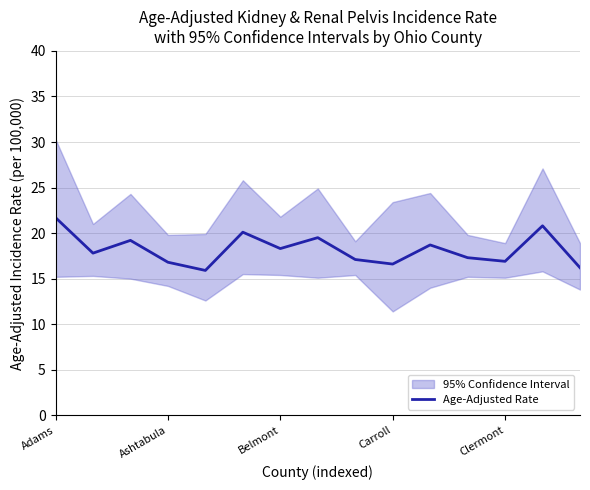

What is the sum of the values at 5 and 10?

38.8